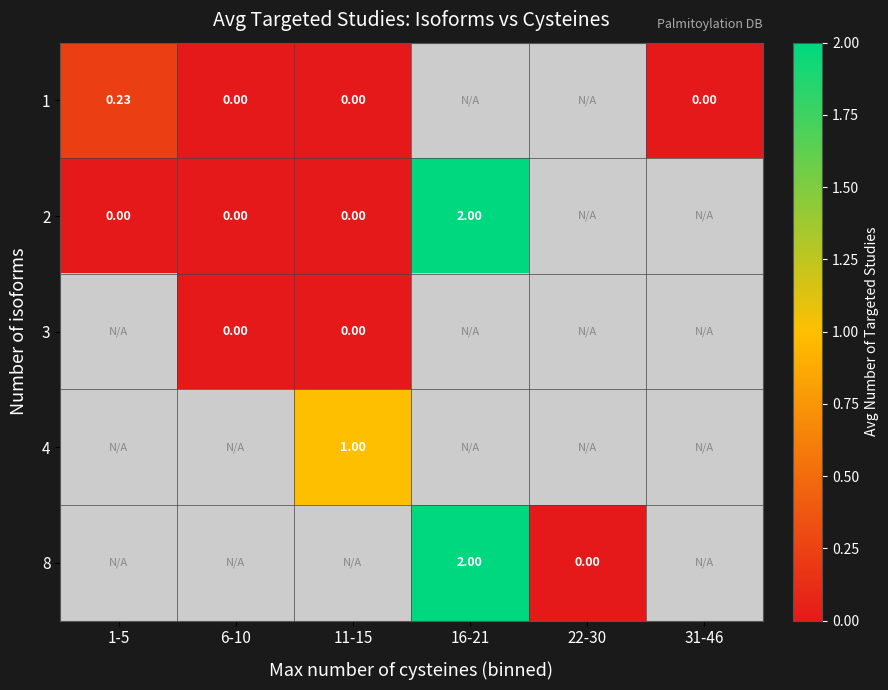

List the labels in order of 3 value, smallest first.

1-5, 6-10, 11-15, 16-21, 22-30, 31-46